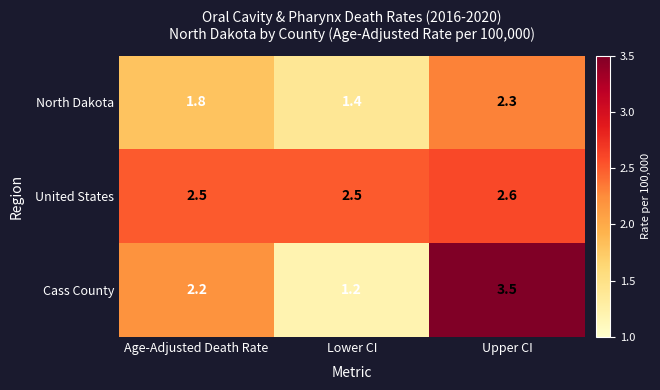

Which series has the largest total across all categories?

United States